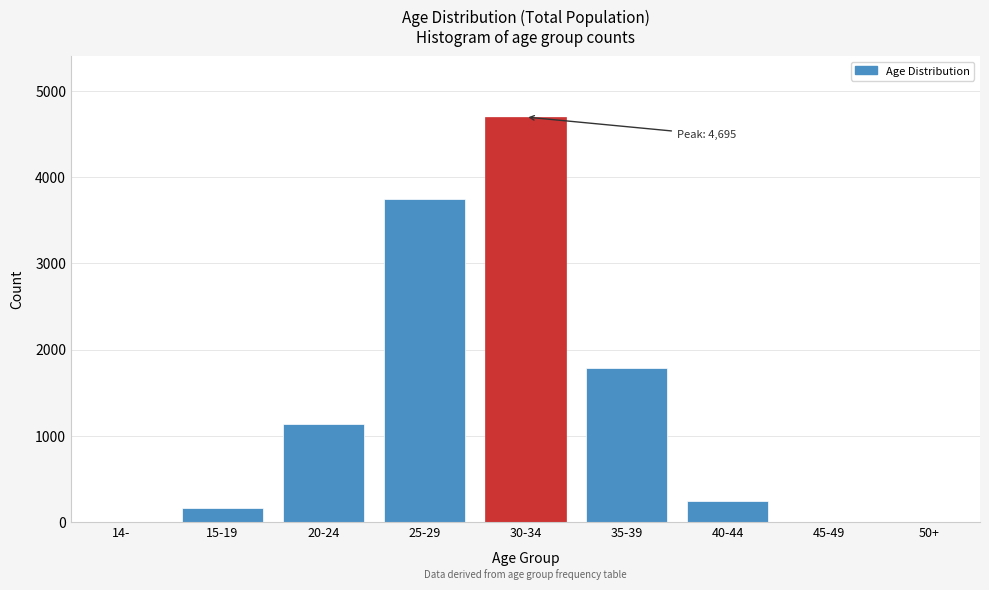

What is the maximum value shown in the chart?

4695